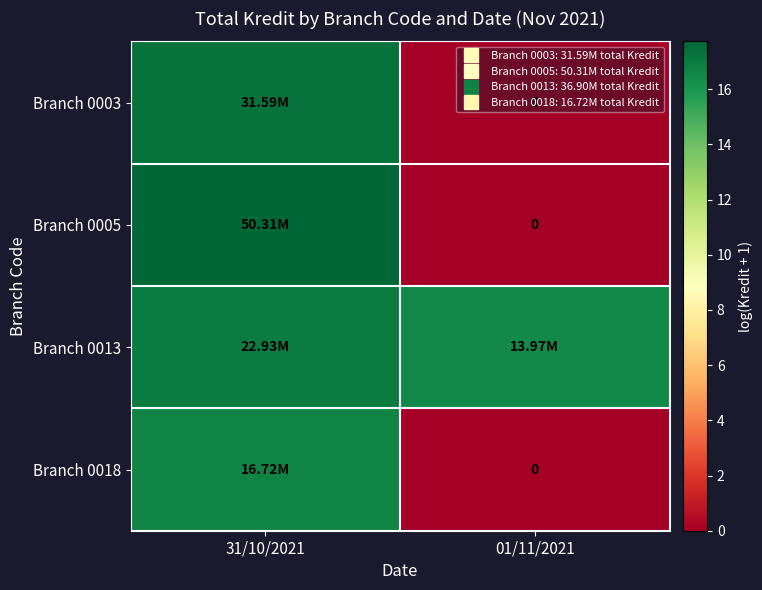

Is it true that Branch 0013 equals 29.6 at 31/10/2021?

False